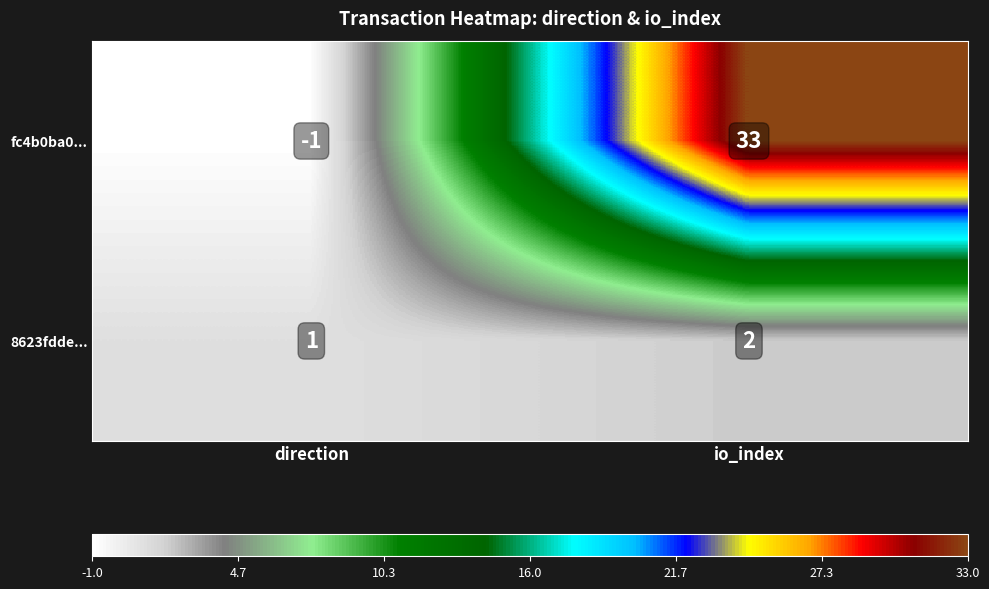

At which category does the chart reach its peak across all series?

io_index